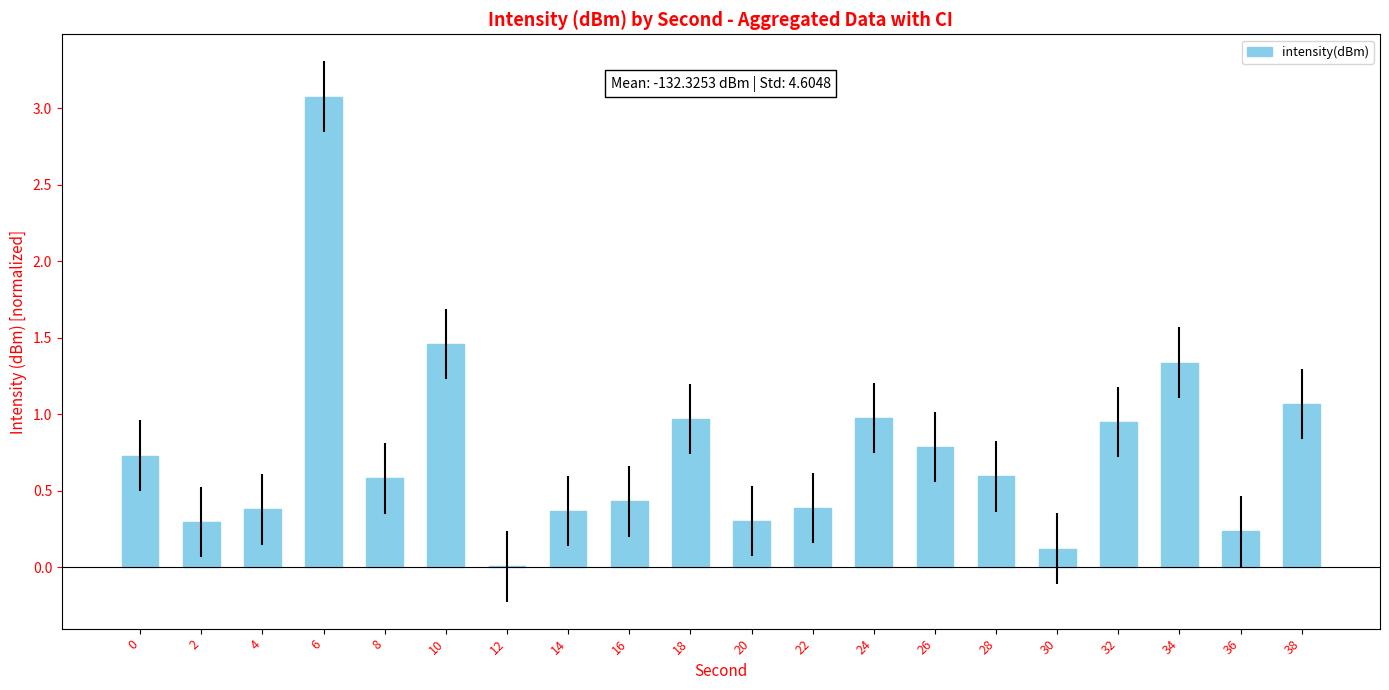

Are the bars horizontal?

No